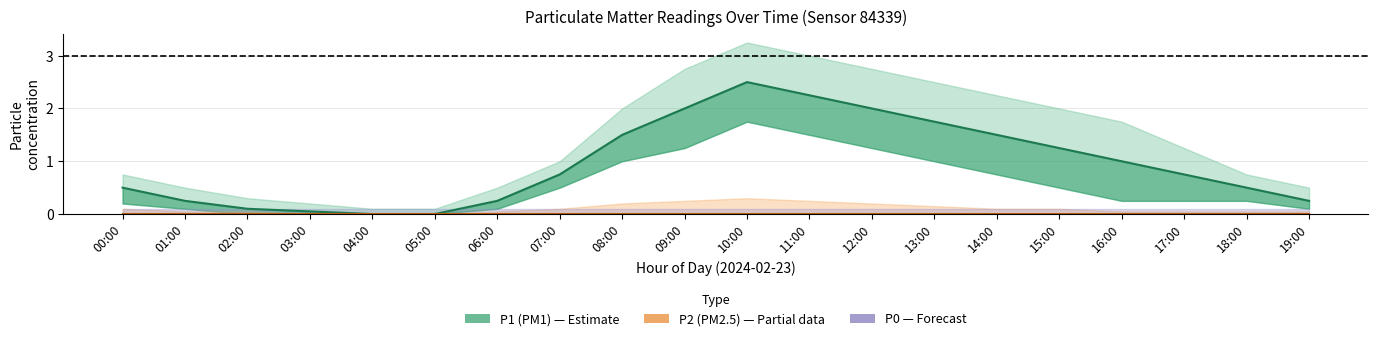

Is the value of P2 median at 14:00 greater than the value of P1 median at 10:00?

No